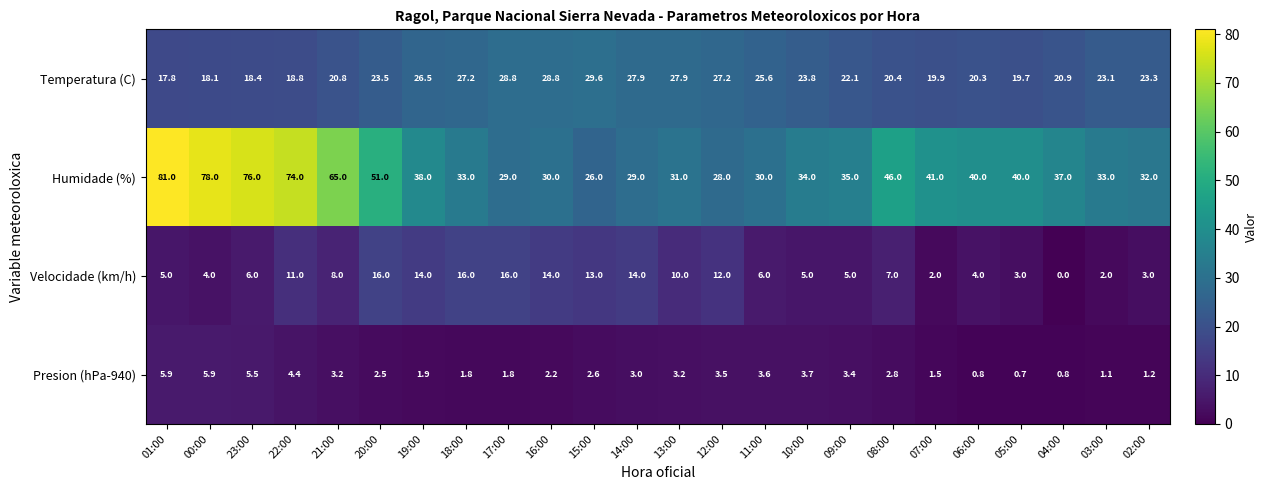

At 00:00, list the series in order from smallest to largest.

Velocidade (km/h), Presion (hPa-940), Temperatura (C), Humidade (%)